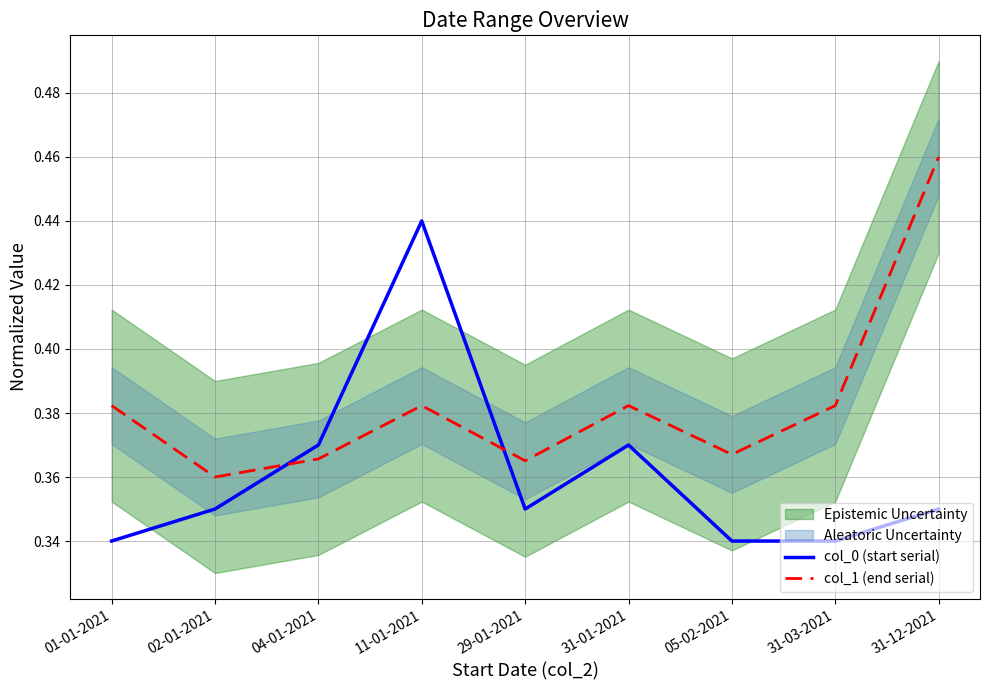

Reading left to right, transcribe all the data shown in this chart.

col_0 (start serial): 0.3	0.4	0.4	0.4	0.4	0.4	0.3	0.3	0.4
col_1 (end serial): 0.4	0.4	0.4	0.4	0.4	0.4	0.4	0.4	0.5